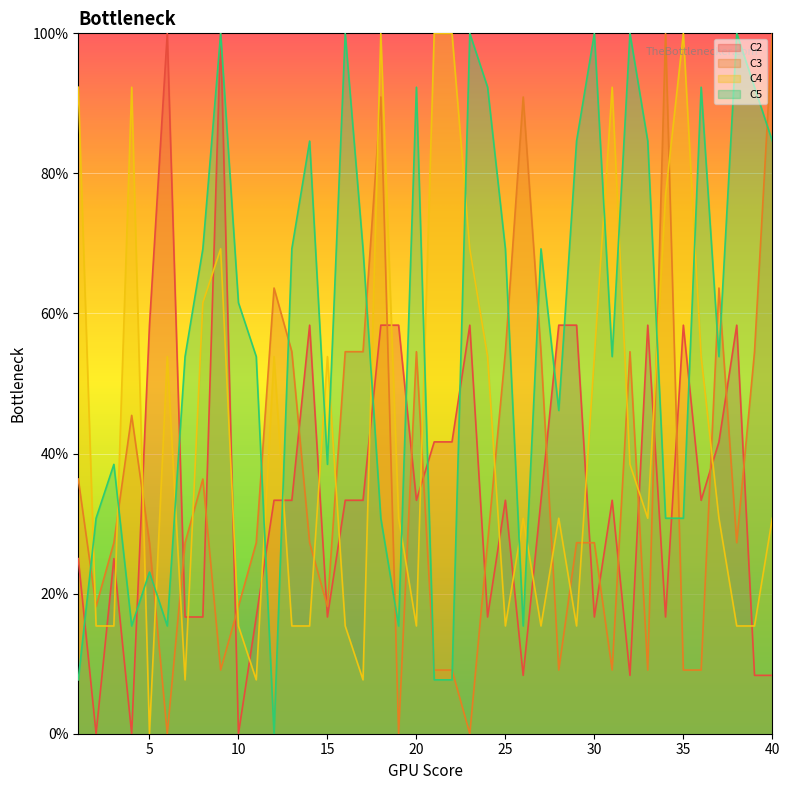

What is the value of the C5 point at the 10th from the left?

61.5